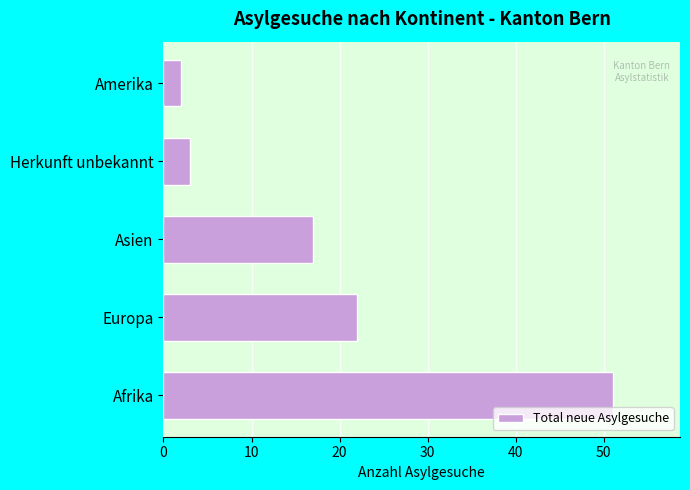

Reading top to bottom, transcribe all the data shown in this chart.

Amerika=2	Herkunft unbekannt=3	Asien=17	Europa=22	Afrika=51